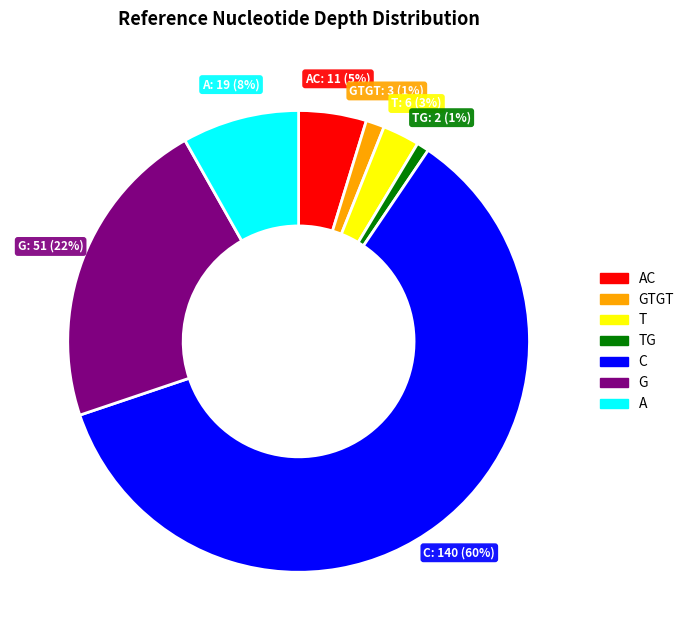

To the nearest percent, what is the average slice percentage?

14%